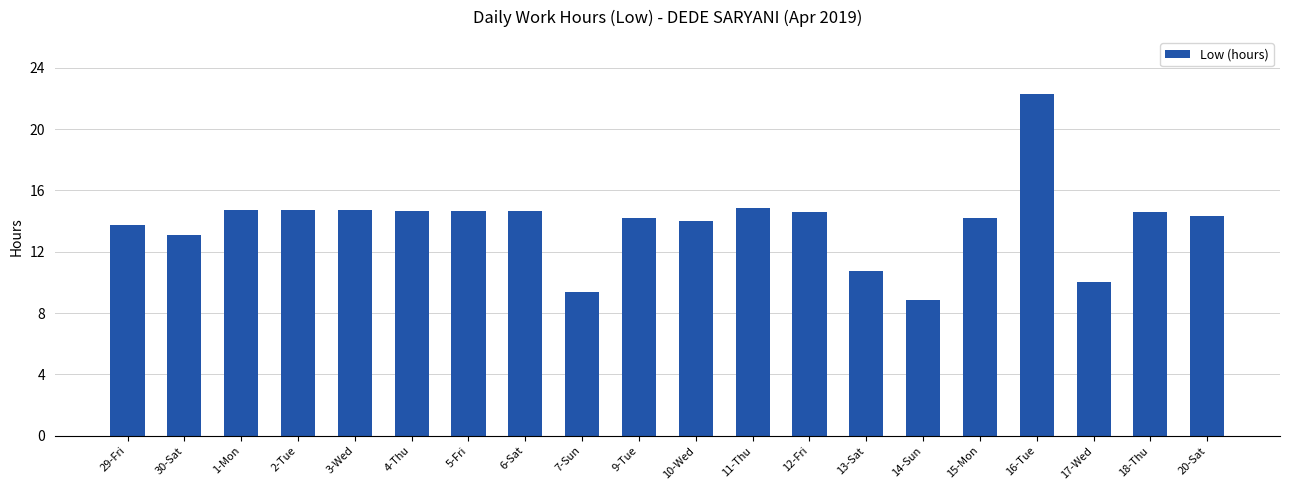

What value does the data have at 29-Fri?

13.8